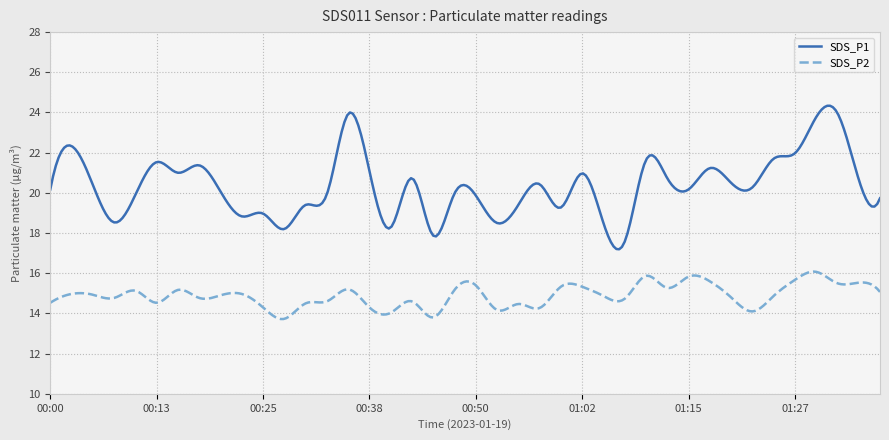

True or false: SDS_P2 and SDS_P1 cross at least once.

False